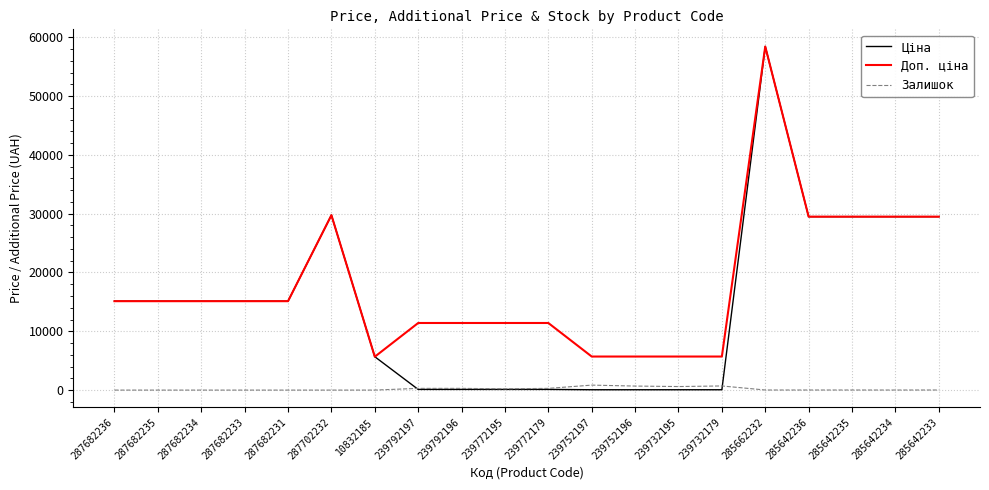

Does the chart have visible grid lines?

Yes